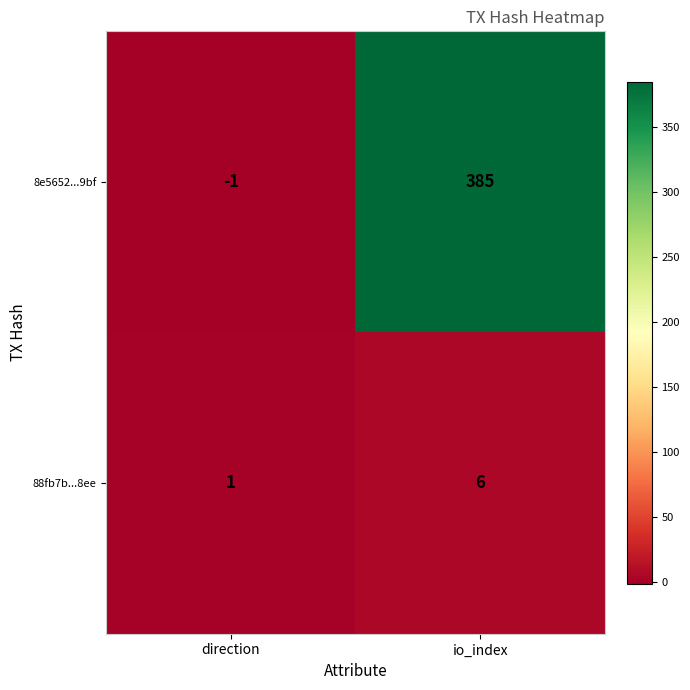

At which category does the chart reach its peak across all series?

io_index